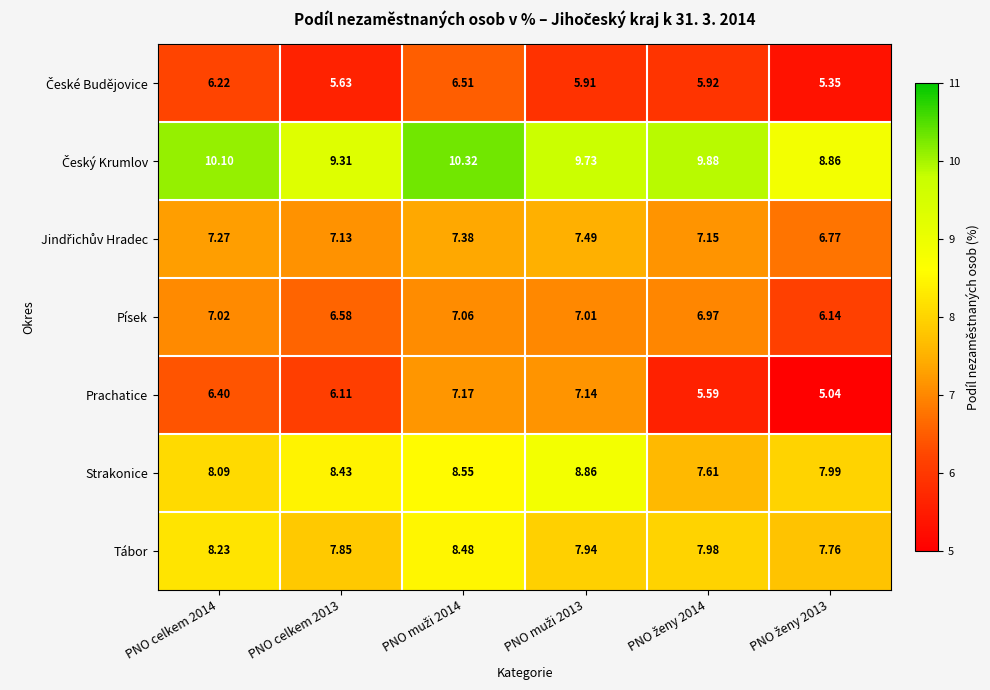

Which series has the largest range (max minus min)?

Prachatice